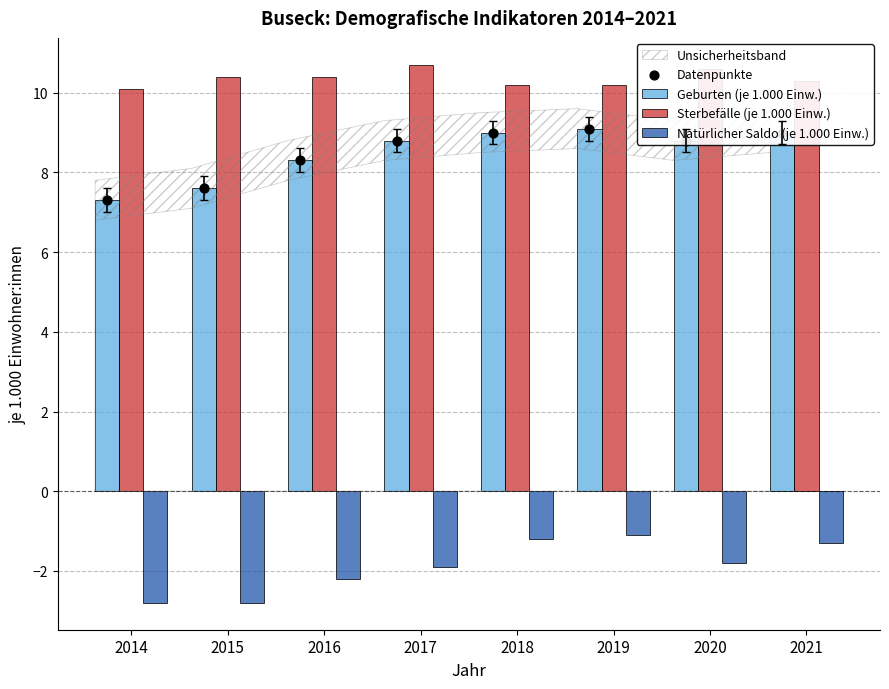

At which category is the sum across all series the highest?

2019